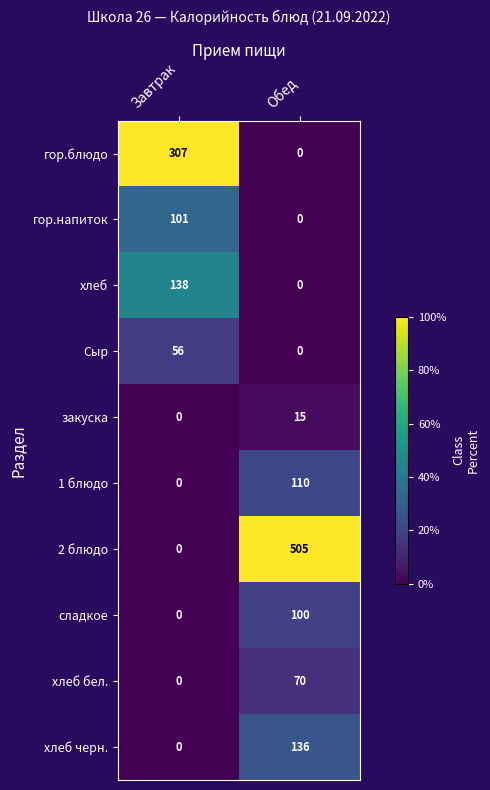

Reading left to right, what are all the values shown in this chart?

гор.блюдо: Завтрак=307	Обед=0
гор.напиток: Завтрак=101	Обед=0
хлеб: Завтрак=138	Обед=0
Сыр: Завтрак=56	Обед=0
закуска: Завтрак=0	Обед=15
1 блюдо: Завтрак=0	Обед=110
2 блюдо: Завтрак=0	Обед=505
сладкое: Завтрак=0	Обед=100
хлеб бел.: Завтрак=0	Обед=70
хлеб черн.: Завтрак=0	Обед=136